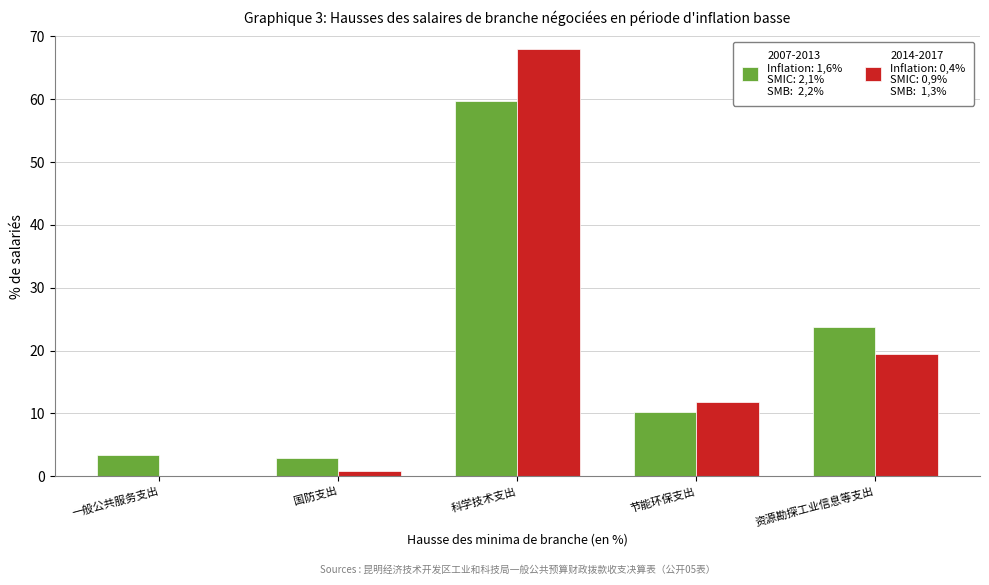

At which category is the sum across all series the highest?

科学技术支出